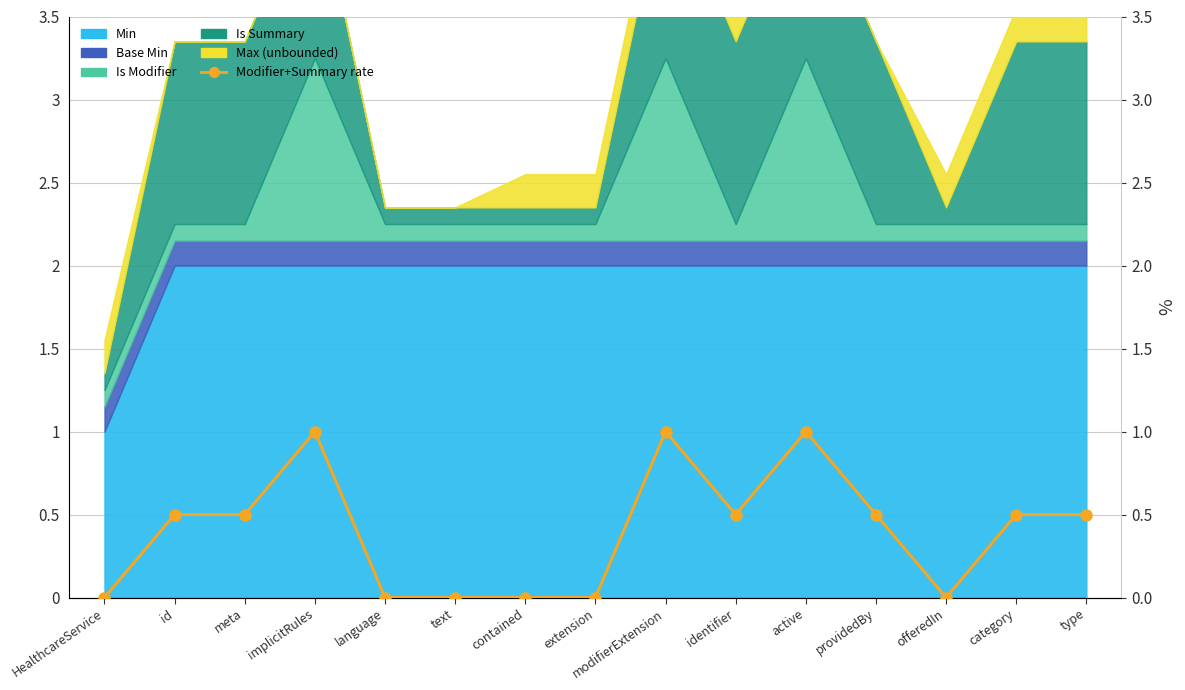

Rank the categories by value from lowest to highest.

HealthcareService, language, text, contained, extension, offeredIn, id, meta, identifier, providedBy, category, type, implicitRules, modifierExtension, active